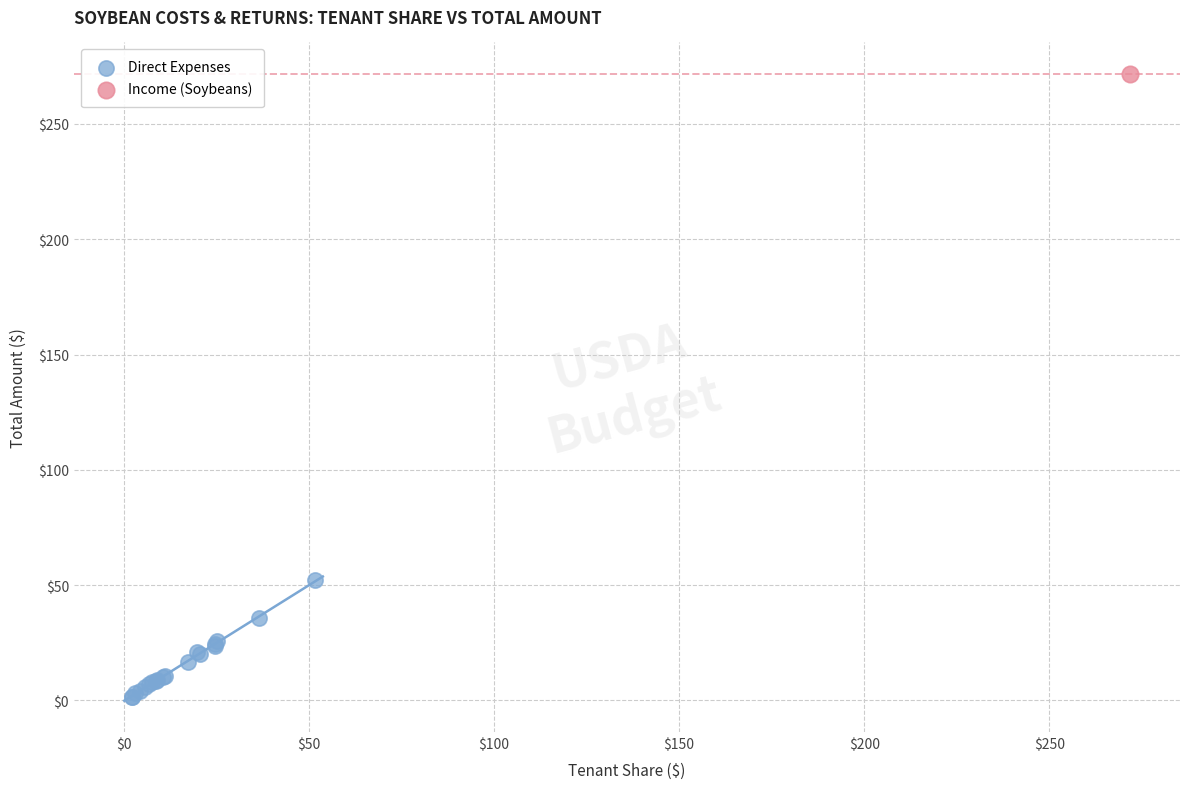

What are all the series names shown in the legend?

Direct Expenses, Income (Soybeans)